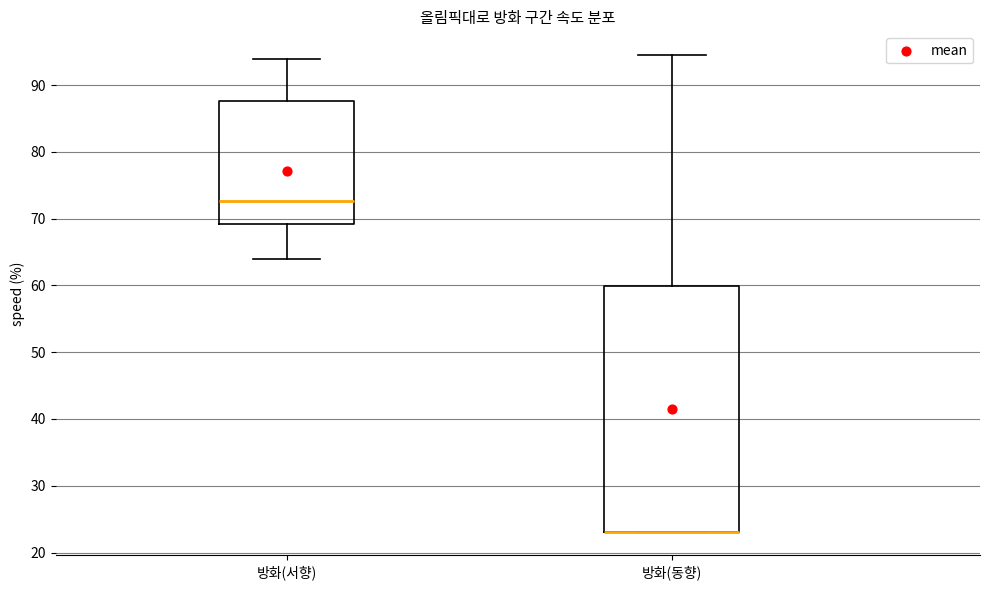

Comparing the boxes themselves (not the whiskers), which one is the tallest?

방화(동향)